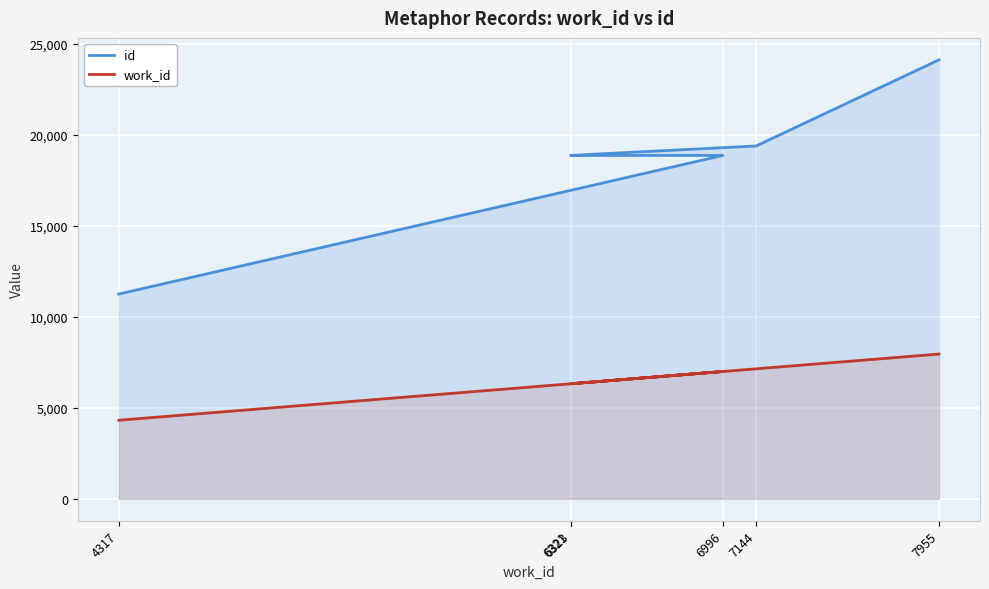

What is the difference between the maximum and second lowest values in the id series?

5255